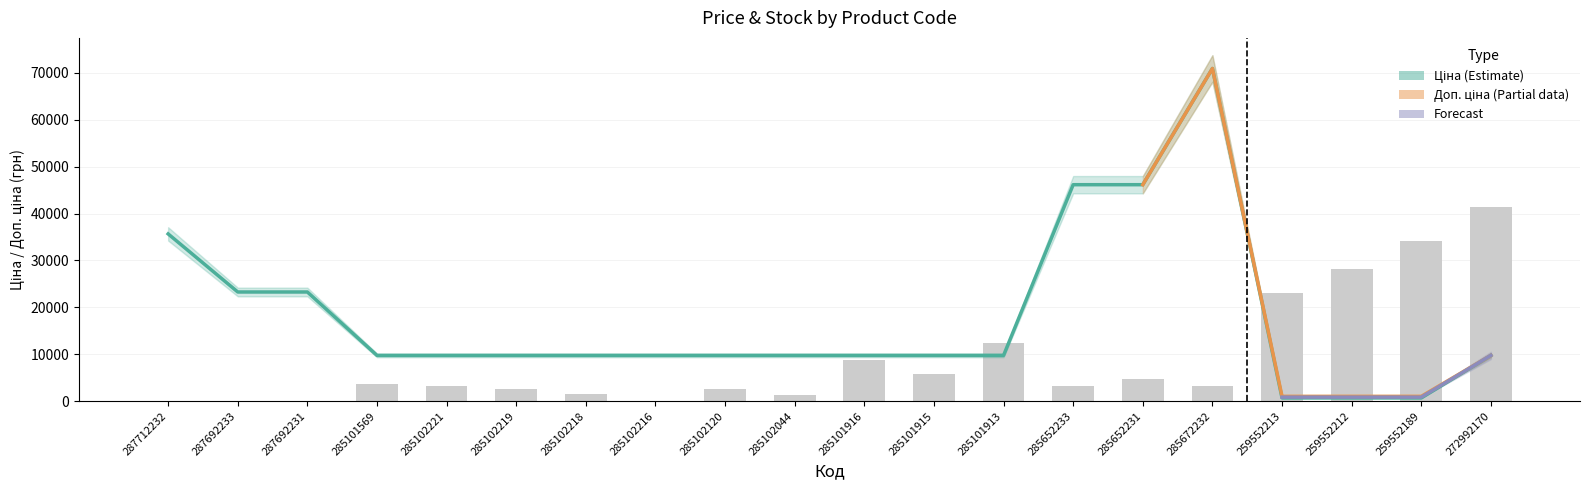

Reading left to right, transcribe all the data shown in this chart.

Ціна: 287712232=35659.4	287692233=23278.2	287692231=23278.2	285101569=9764.4	285102221=9764.4	285102219=9764.4	285102218=9764.4	285102216=9764.4	285102120=9764.4	285102044=9764.4	285101916=9764.4	285101915=9764.4	285101913=9764.4	285652233=46143.9	285652231=46143.9	285672232=70906.0	259552213=705.5	259552212=705.5	259552189=705.5	272992170=9764.4
Залишок: 287712232=0.0	287692233=0.0	287692231=0.0	285101569=3600.0	285102221=3200.0	285102219=2600.0	285102218=1600.0	285102216=0.0	285102120=2600.0	285102044=1400.0	285101916=8800.0	285101915=5800.0	285101913=12400.0	285652233=3200.0	285652231=4800.0	285672232=3200.0	259552213=23000.0	259552212=28200.0	259552189=34200.0	272992170=41400.0